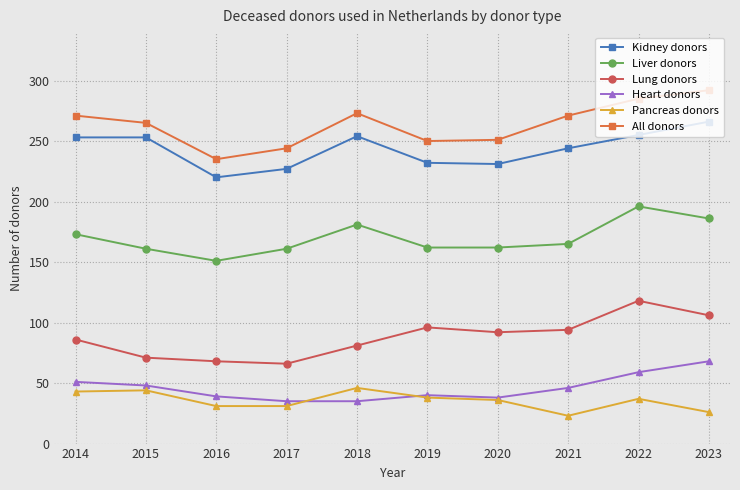

What is the difference between the highest and lowest values at 2021?

248